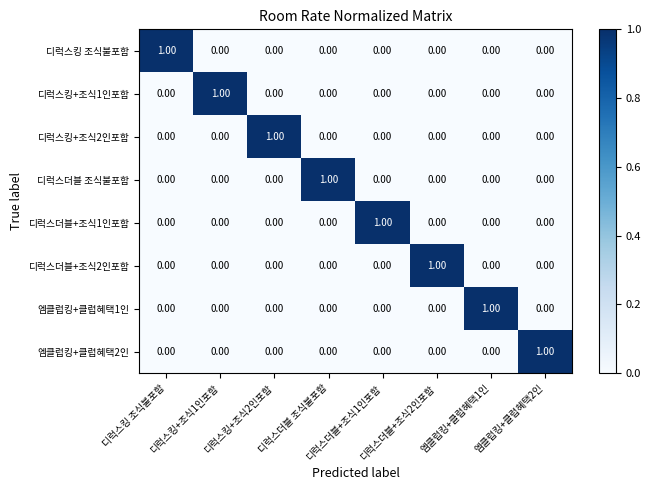

At how many categories does at least one series exceed 0?

8